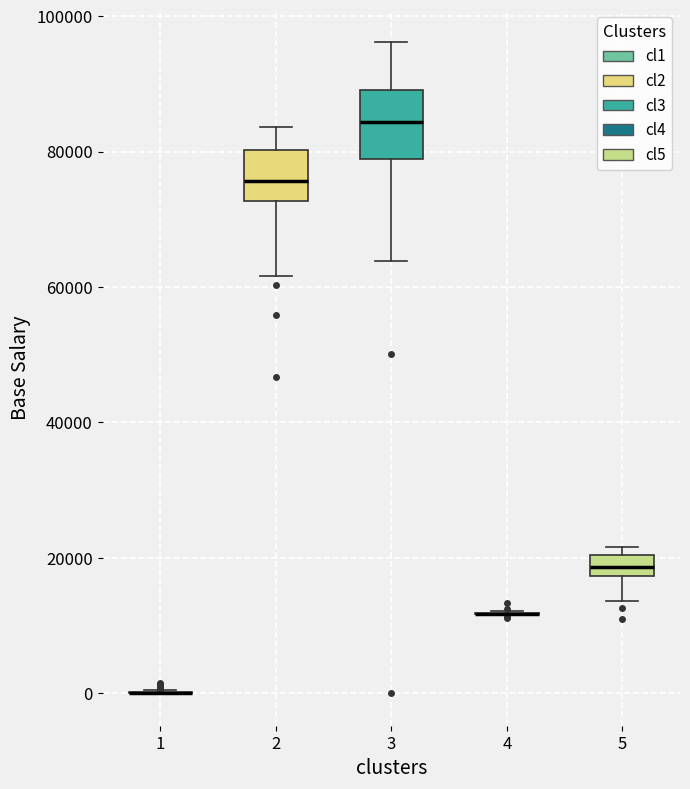

Reading left to right, transcribe this box plot: for each box, give where its median line is, the range the box spans, and where its two whiskers end, as read against the y-axis. The values are not printed on the chart, so give them approximately, as read against the axis.

1: box collapsed to a line at 0, whiskers 0 to 0
2: median 76000, box 72000 to 80000, whiskers 62000 to 84000
3: median 84000, box 78000 to 90000, whiskers 64000 to 96000
4: box collapsed to a line at 12000, whiskers 12000 to 12000
5: median 18000 (inside the box), box 18000 to 20000, whiskers 14000 to 22000